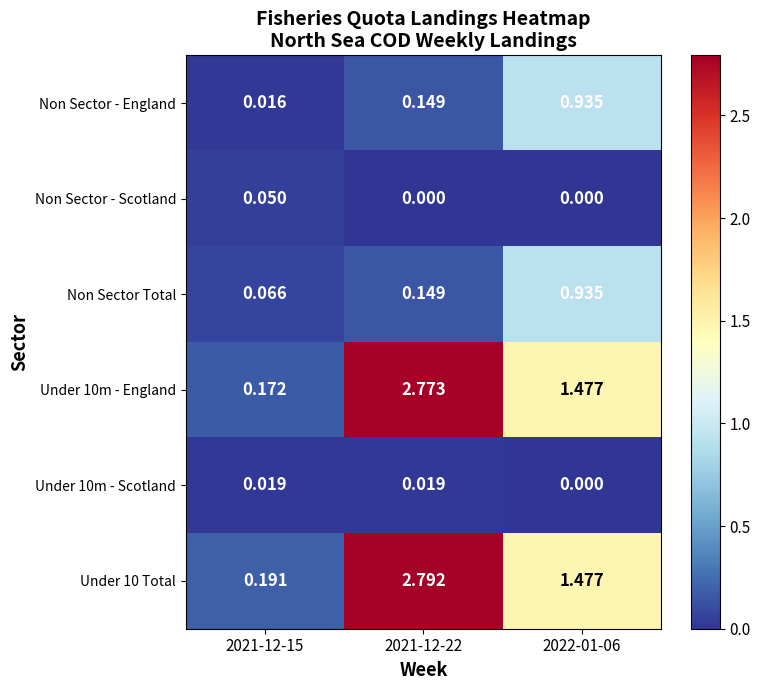

At which category is the sum across all series the highest?

2021-12-22